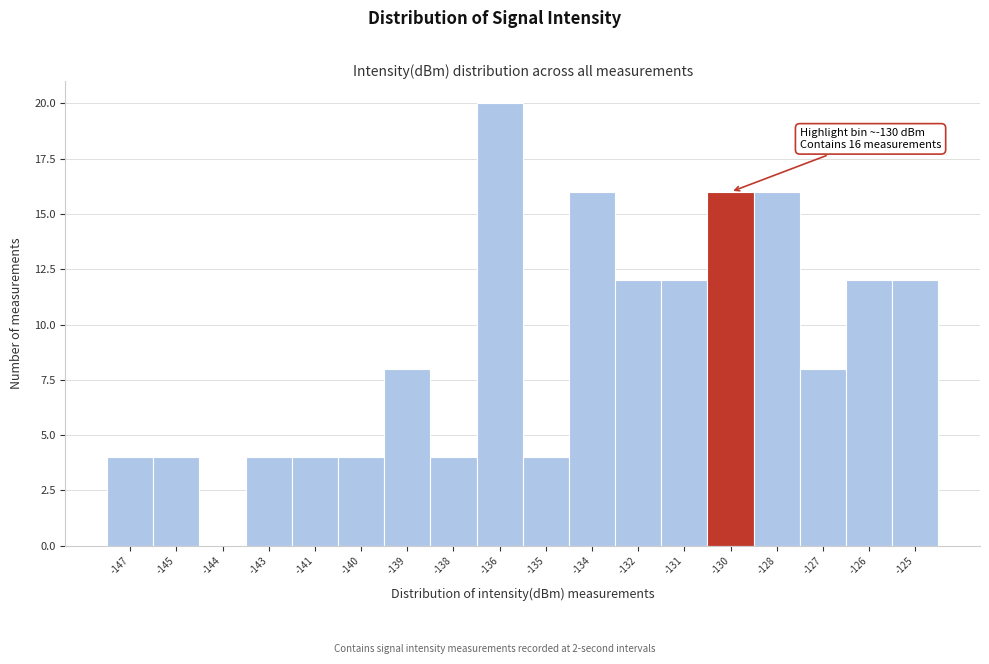

Reading left to right, transcribe all the data shown in this chart.

-147=4	-145=4	-144=0	-143=4	-141=4	-140=4	-139=8	-138=4	-136=20	-135=4	-134=16	-132=12	-131=12	-130=16	-128=16	-127=8	-126=12	-125=12